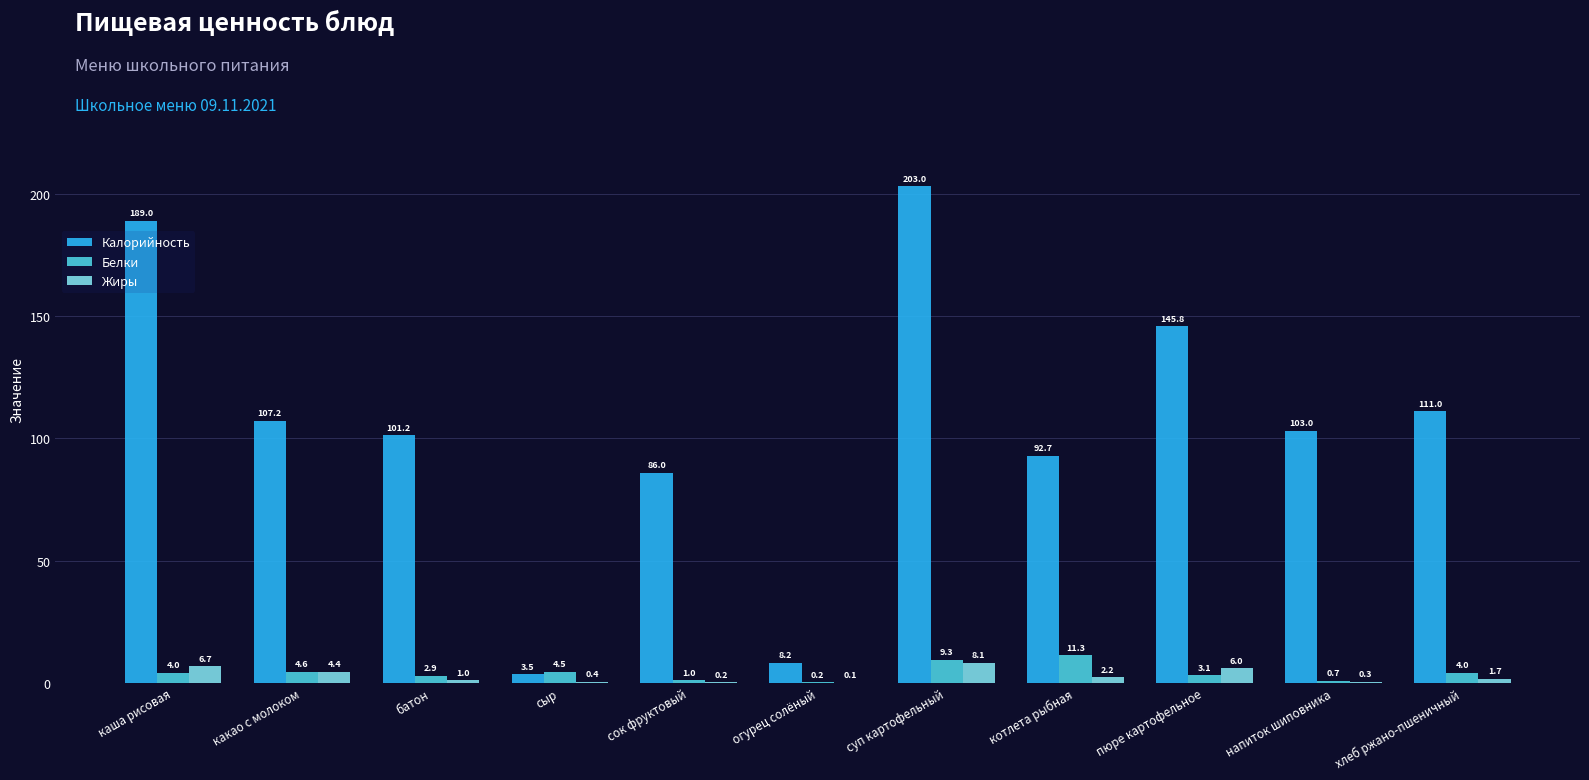

Is it true that Жиры equals 1.7 at хлеб ржано-пшеничный?

True